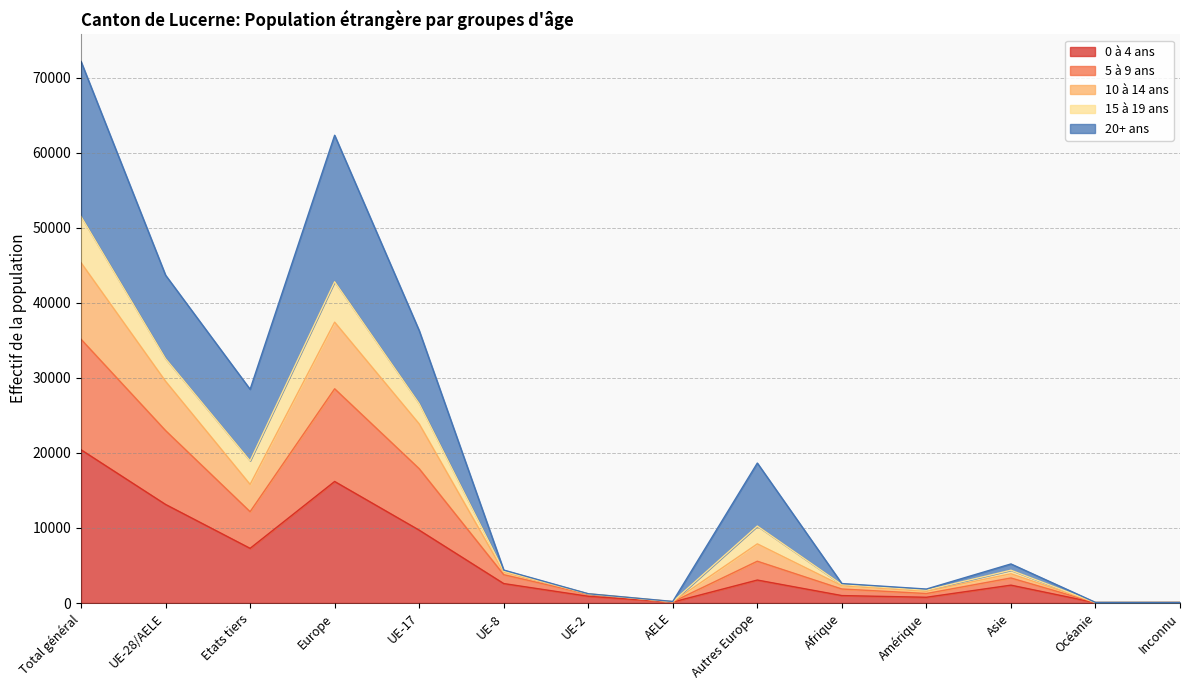

Between Total général and Europe, which is larger?

Total général